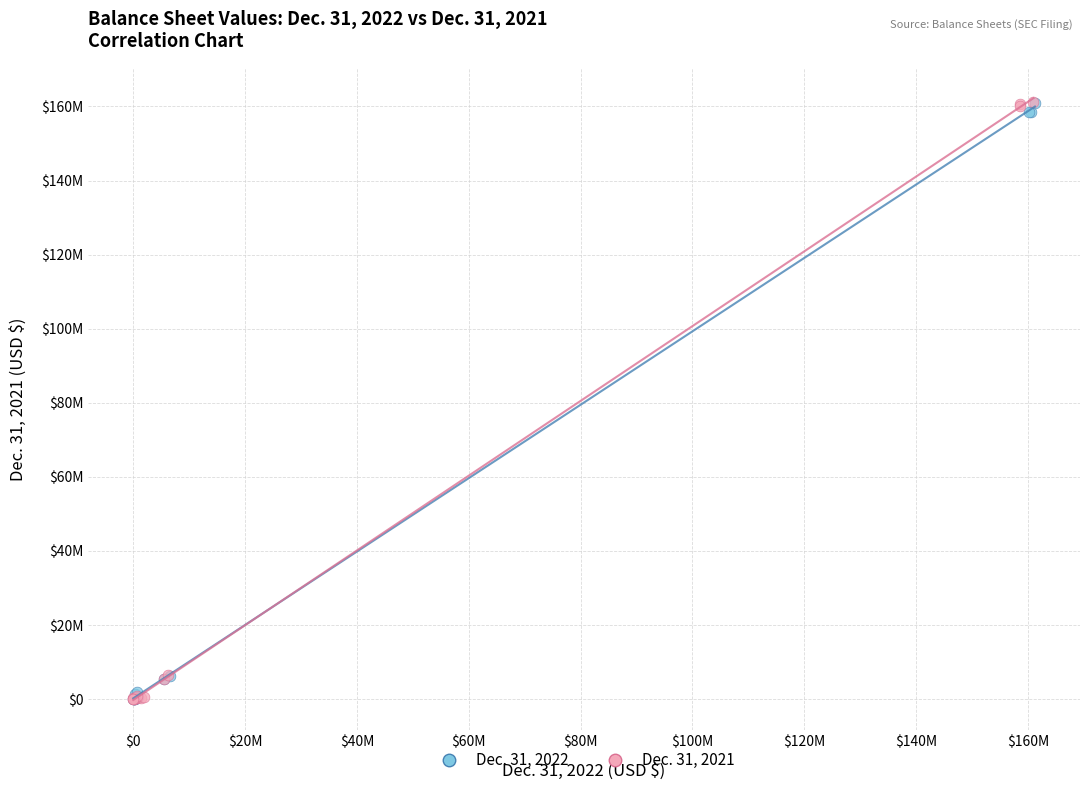

What are all the series names shown in the legend?

Dec. 31, 2022, Dec. 31, 2021